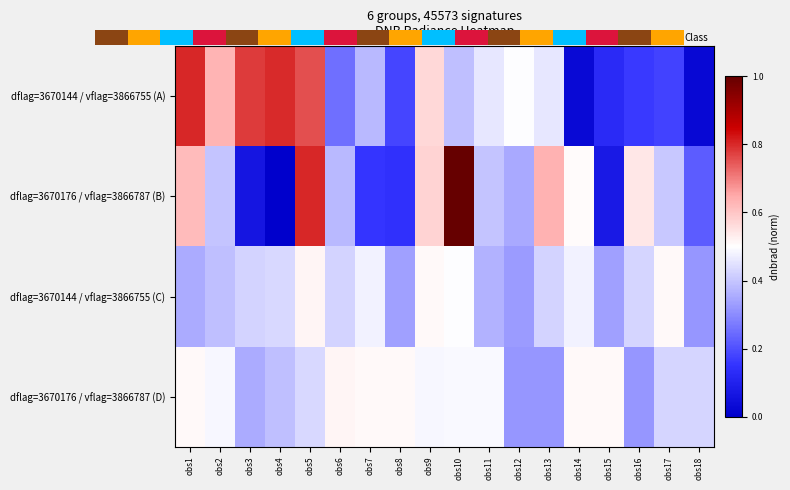

How many categories are shown in the chart?

18